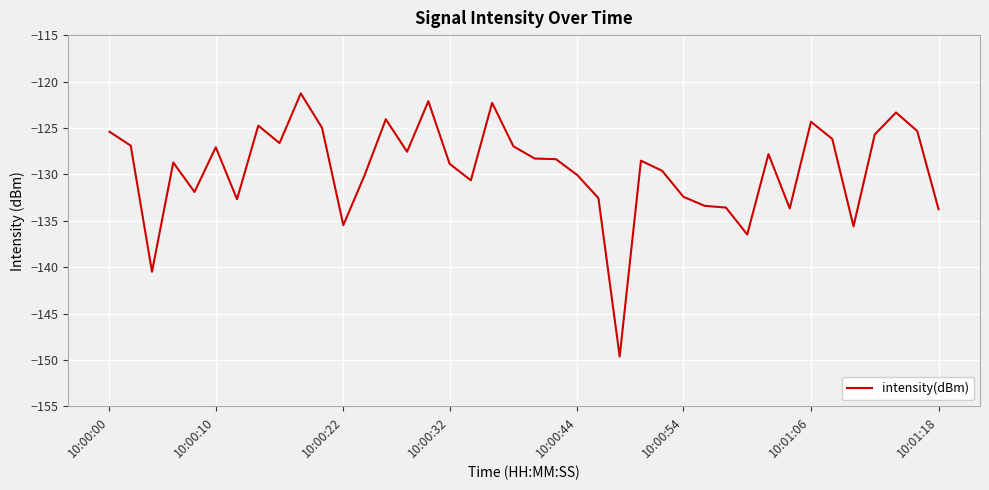

What is the difference between the maximum and minimum values?

28.3